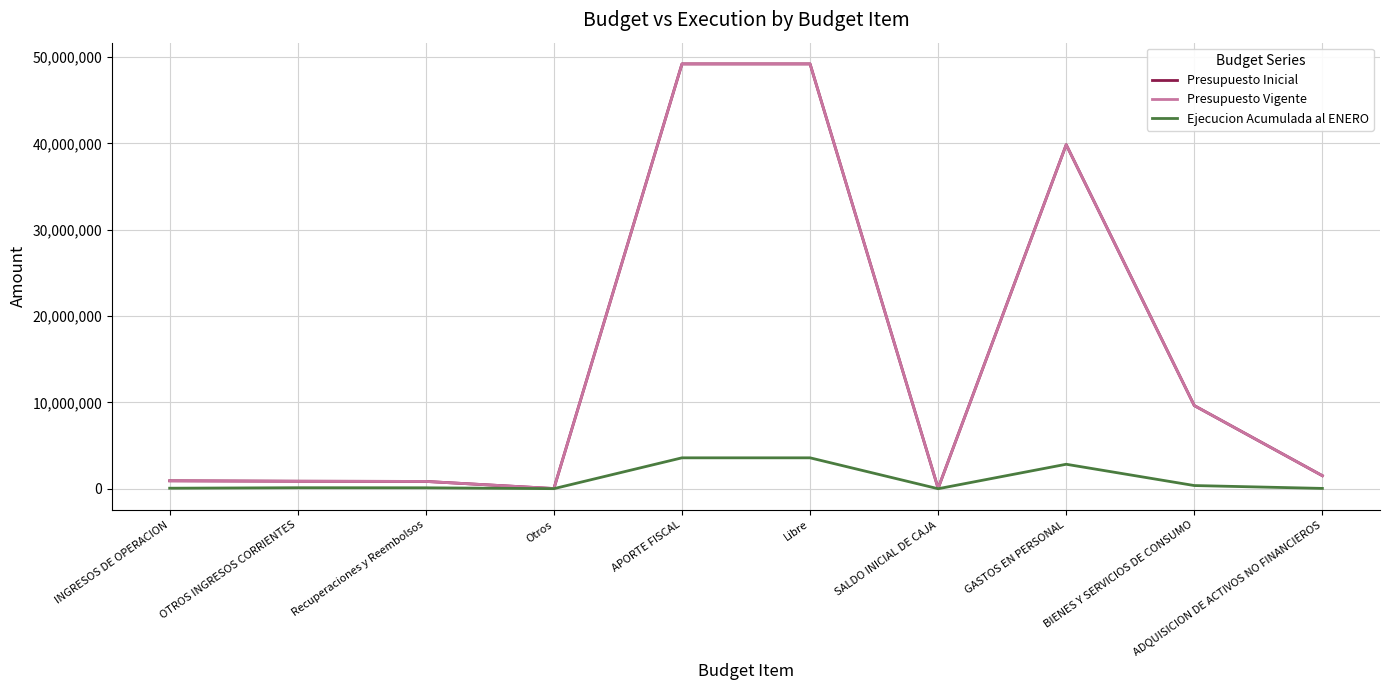

Does the chart display data point markers on the line(s)?

No